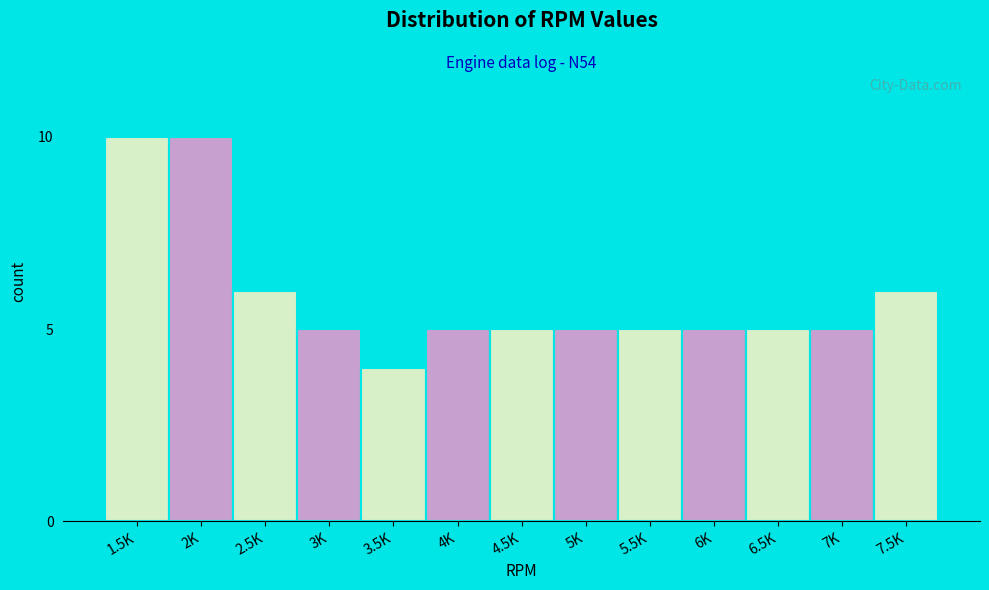

Reading right to left, extract all data points from this chart.

7.5K=6	7K=5	6.5K=5	6K=5	5.5K=5	5K=5	4.5K=5	4K=5	3.5K=4	3K=5	2.5K=6	2K=10	1.5K=10